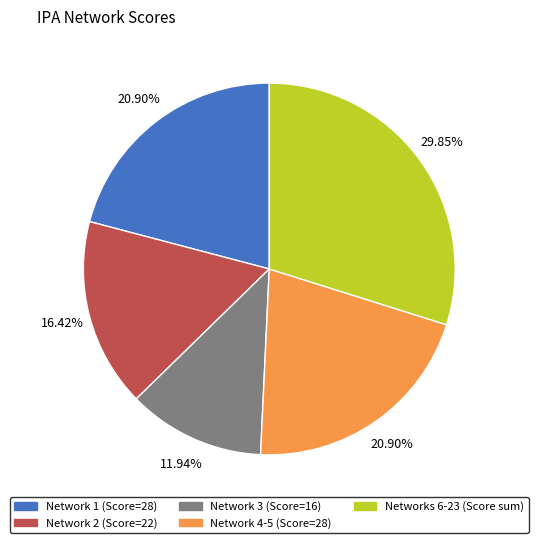

How many segments does this pie chart have?

5